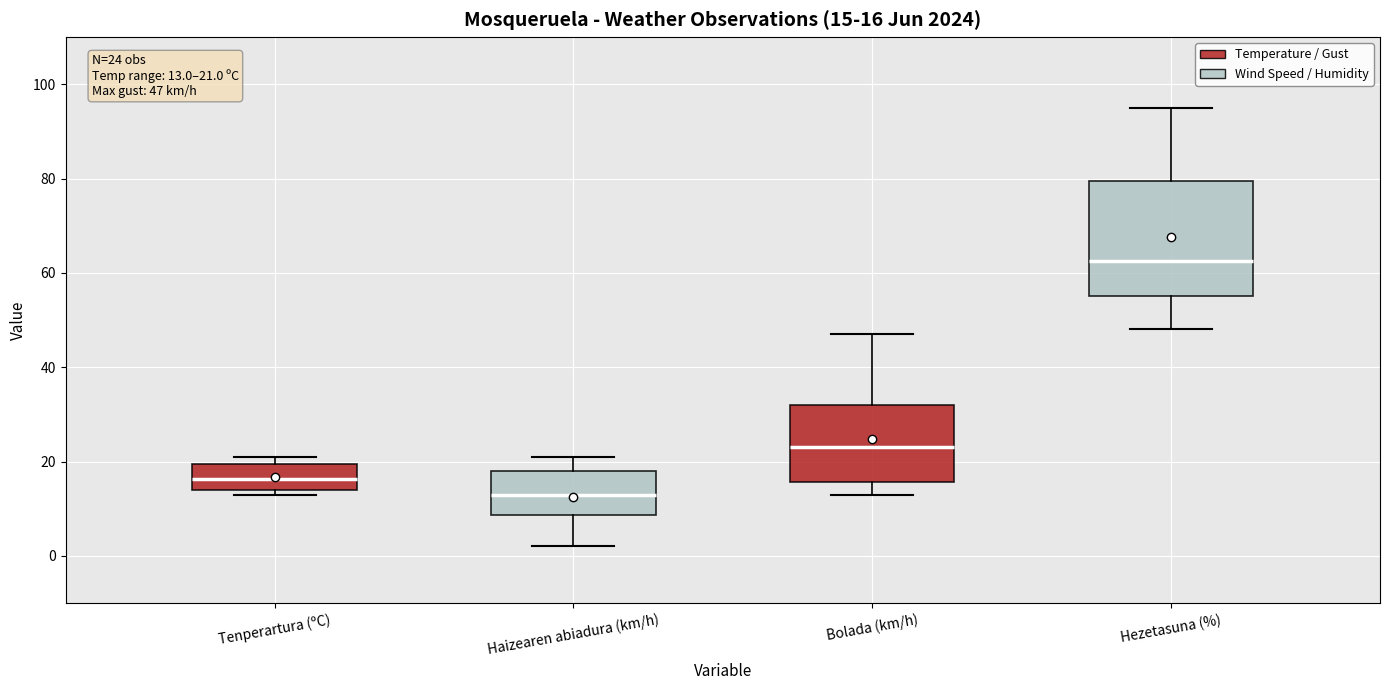

Which box is the tallest, from its lower edge to its upper edge?

Hezetasuna (%)